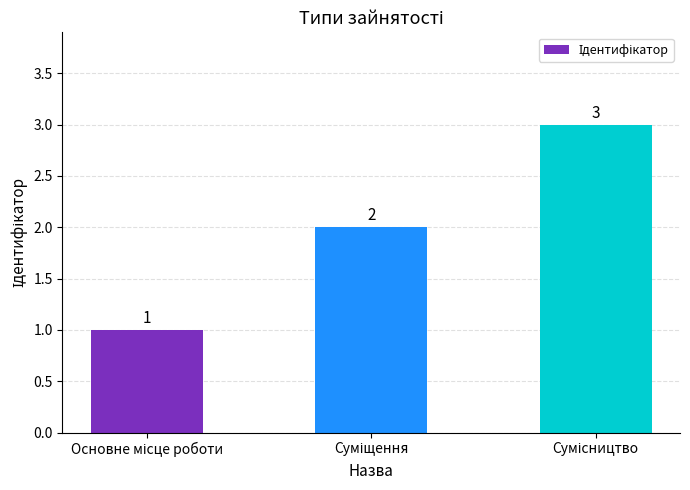

What is the maximum value shown in the chart?

3